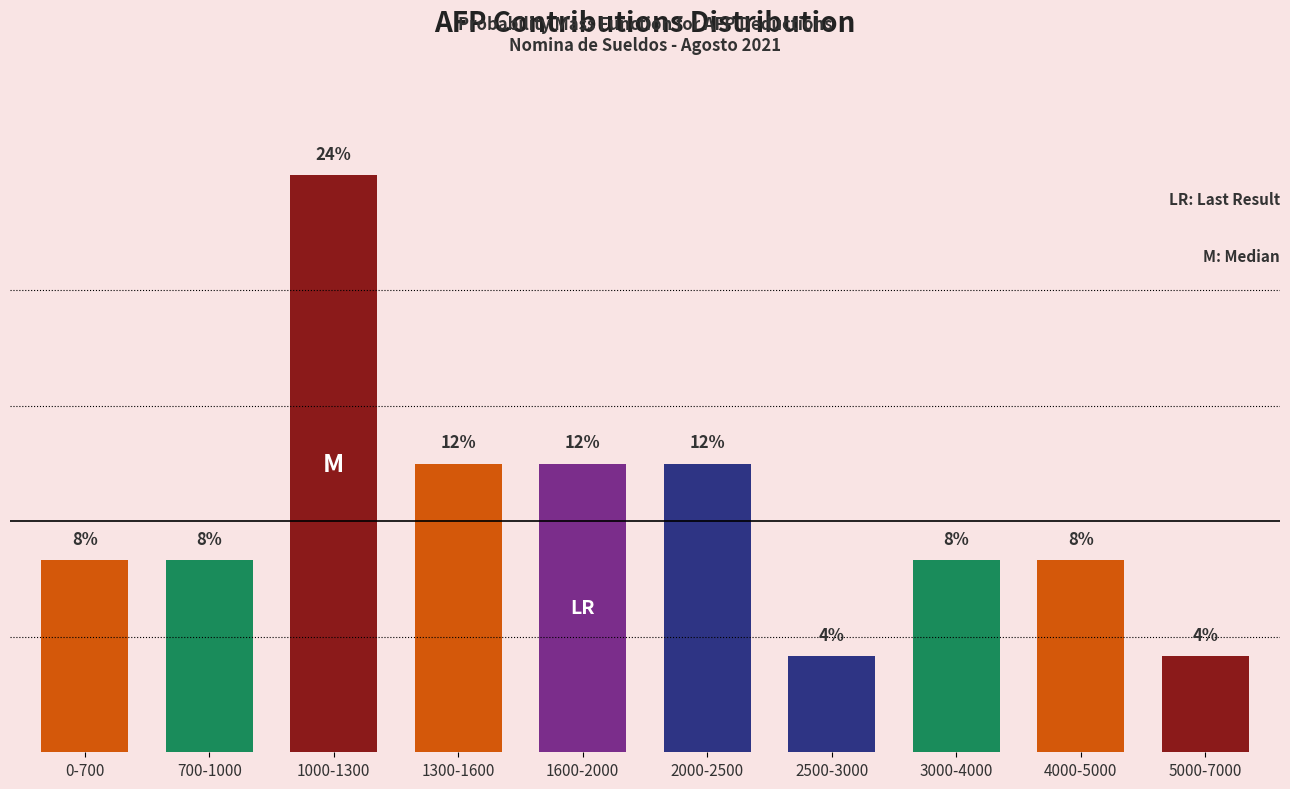

Does the chart contain any negative values?

No